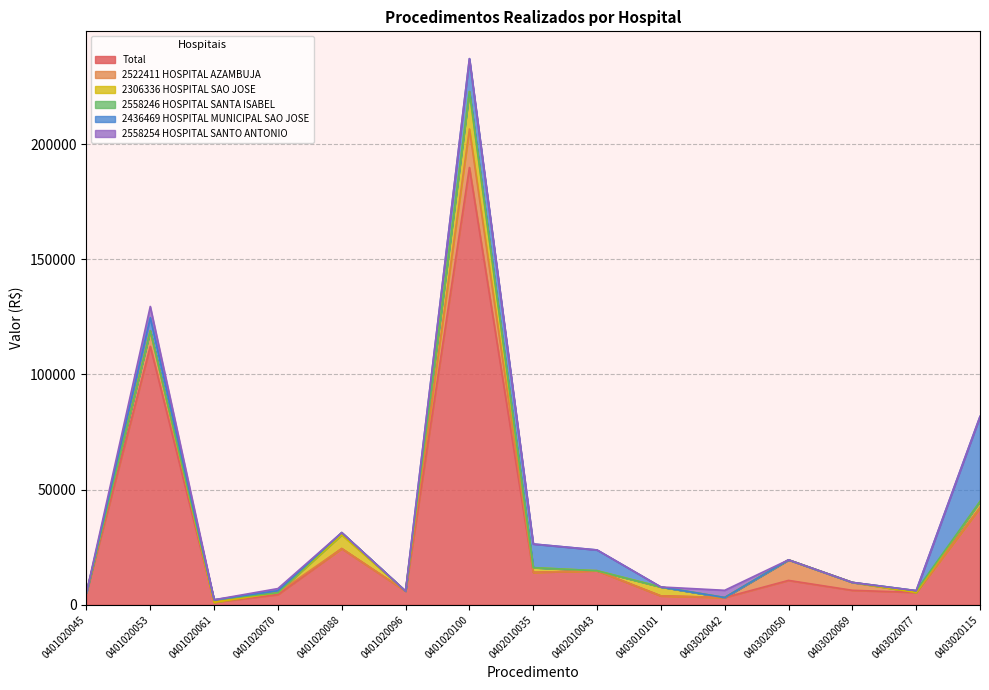

At which category is the sum across all series the highest?

0401020100